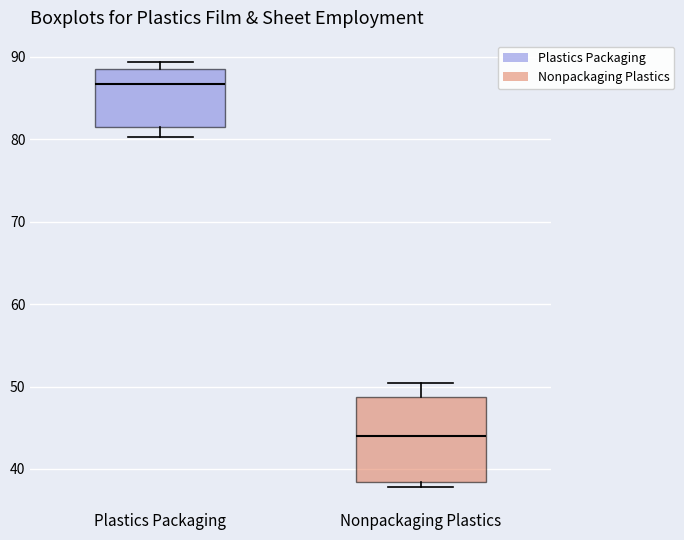

Reading left to right, read every box against the y-axis: the position of its median line, the range the box covers, and the ends of its whiskers. The values are not printed on the chart, so give them approximately, as read against the axis.

Plastics Packaging: median 87, box 81 to 89, whiskers 80 to 89 (just above the box's upper edge)
Nonpackaging Plastics: median 44, box 38 to 49, whiskers 38 (just below the box's lower edge) to 50